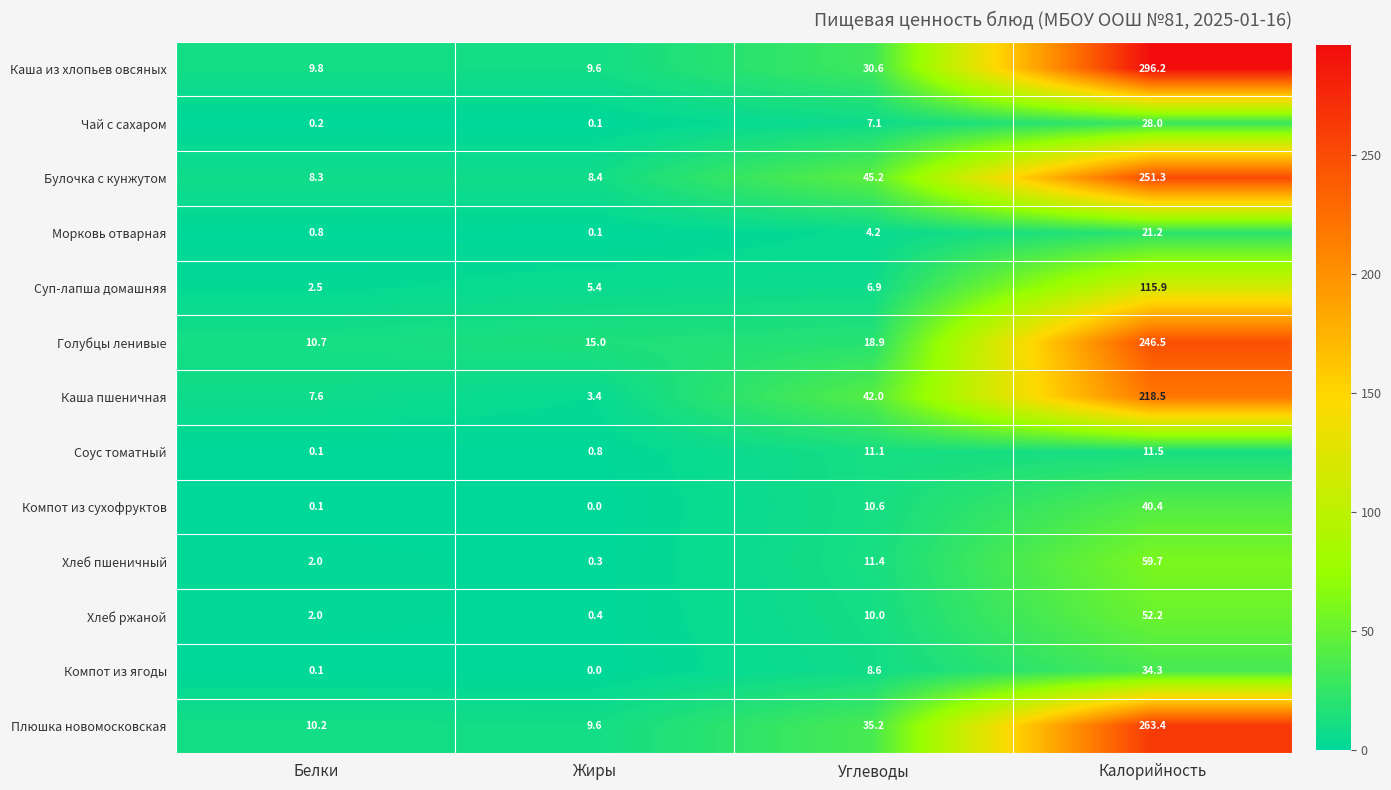

What is the total value across all series at Белки?

54.4